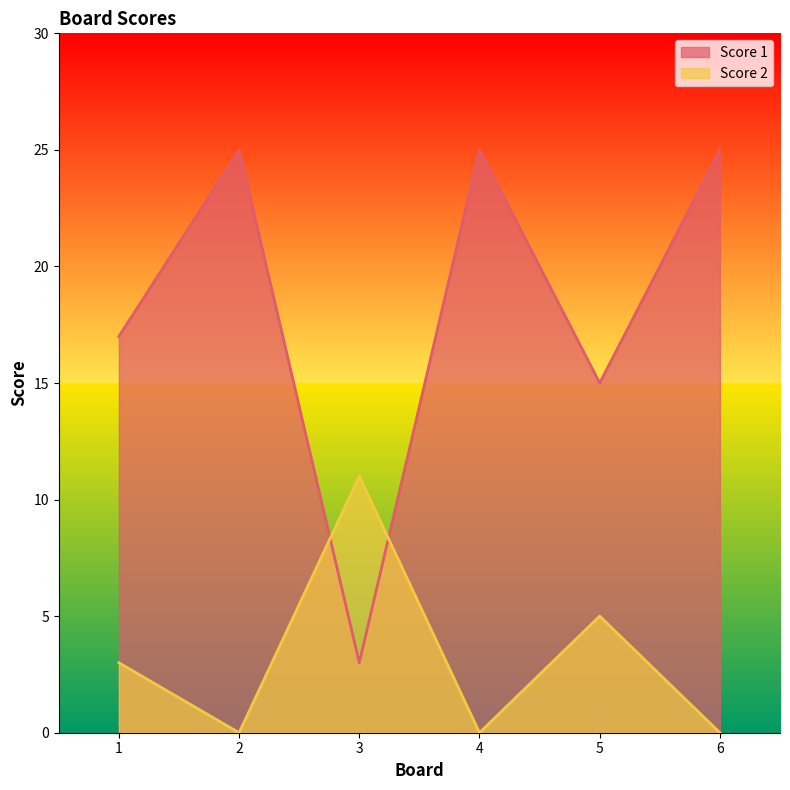

Is the value of Score 2 at 4 greater than the value of Score 1 at 3?

No